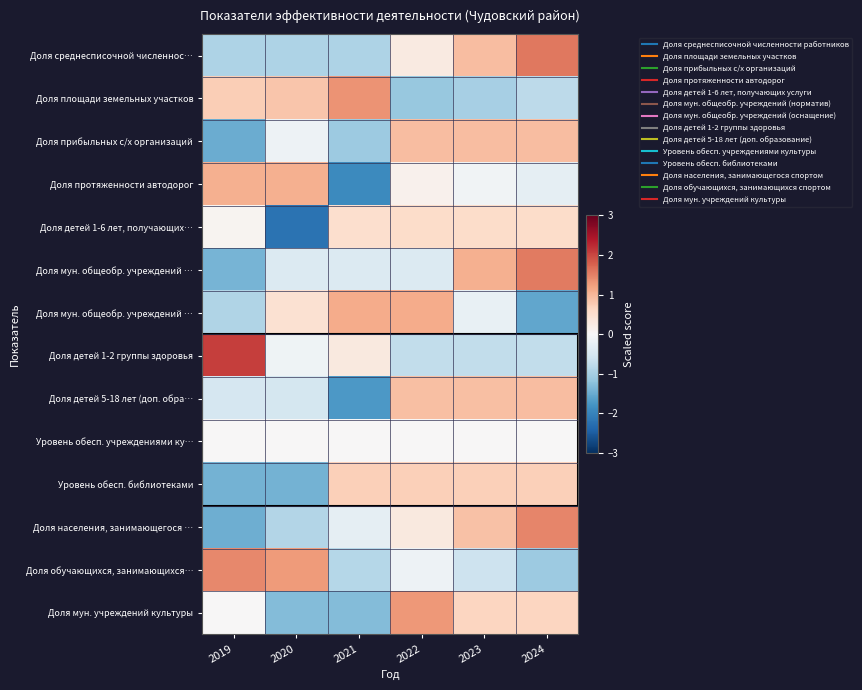

What is the total value across all series at 2019?

-2.7